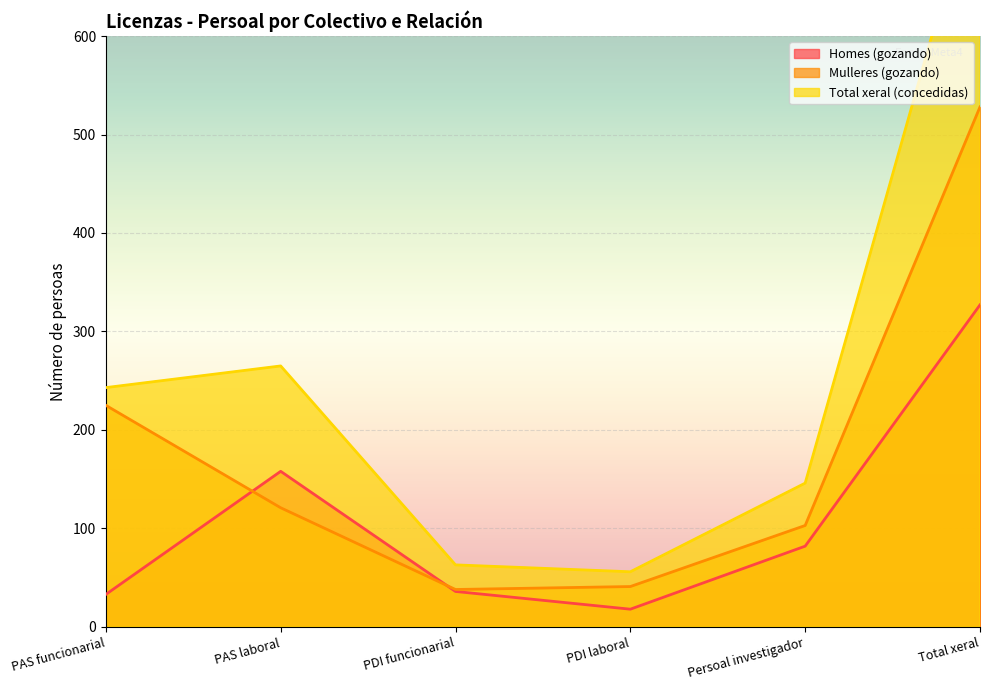

What is the label of the 3rd point from the left?

PDI funcionarial